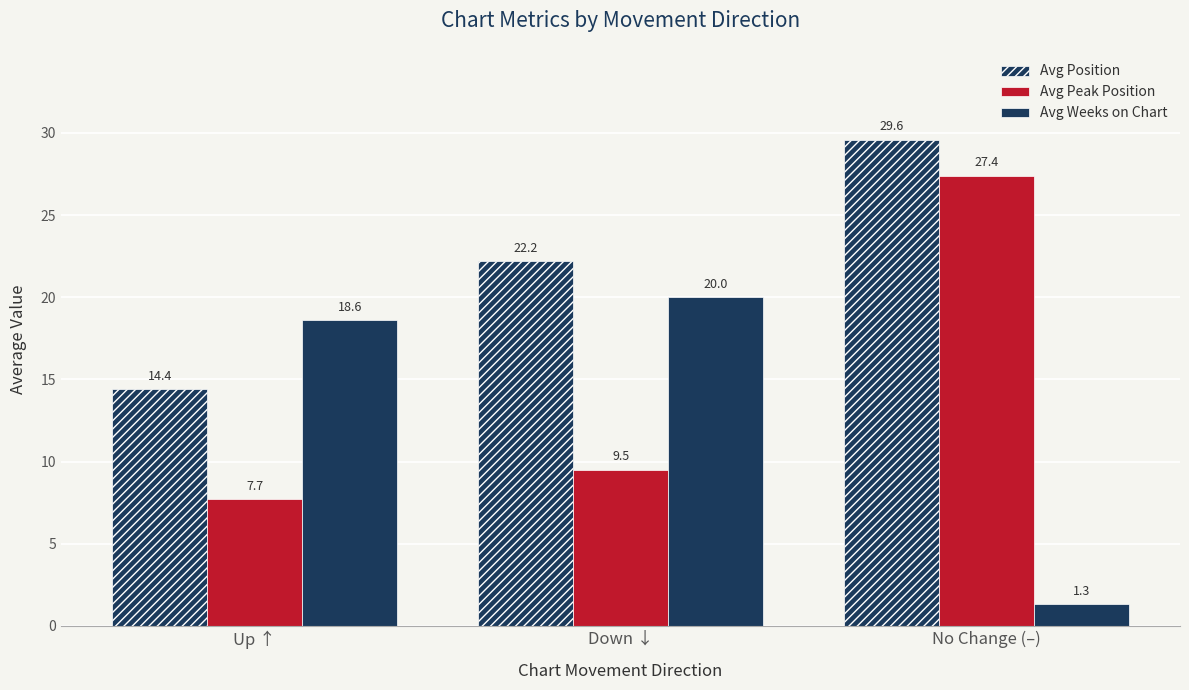

What is the value of the Avg Peak Position bar at the 1st from the left?

7.7